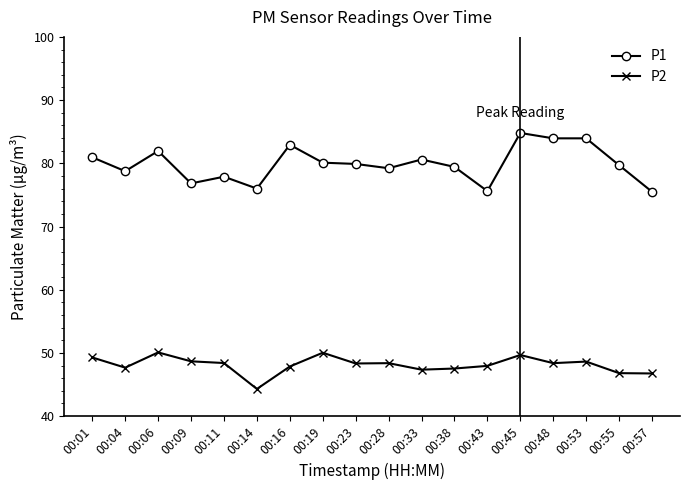

At which category is the sum across all series the highest?

00:45